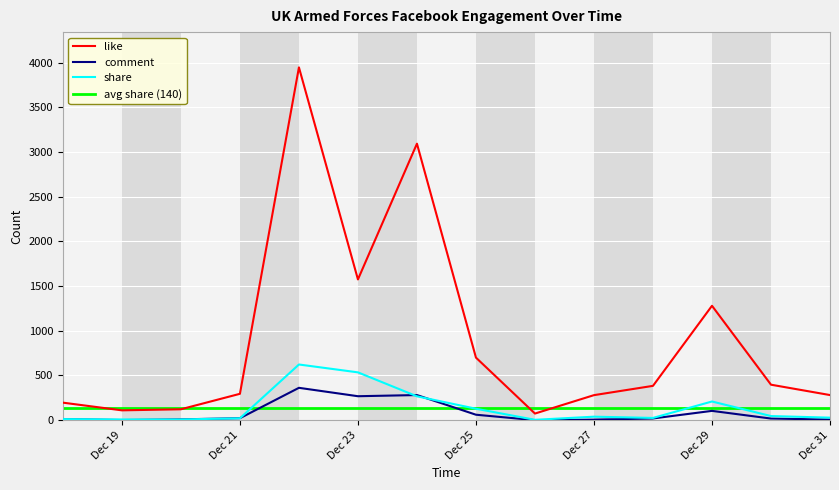

How many values in the share series exceed 39?

6